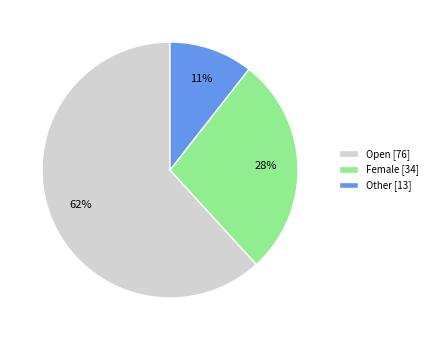

To the nearest percent, what percentage of the pie is Female [34]?

28%